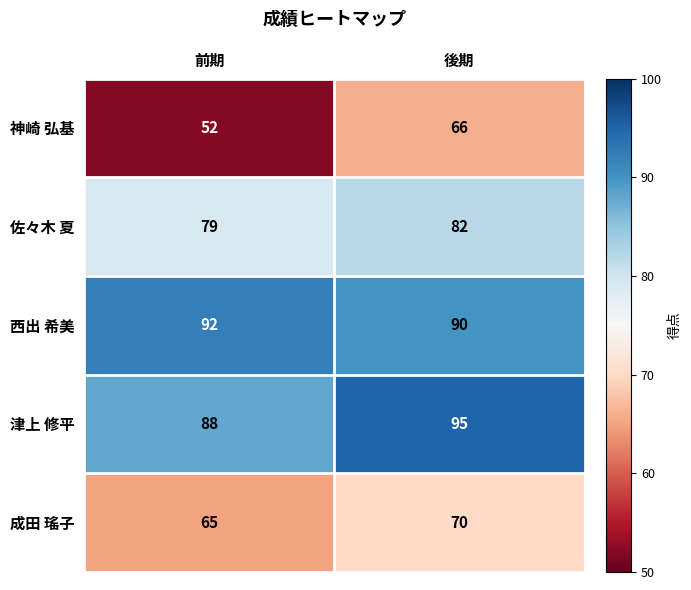

Reading left to right, transcribe all the data shown in this chart.

神崎 弘基: 52	66
佐々木 夏: 79	82
西出 希美: 92	90
津上 修平: 88	95
成田 瑤子: 65	70